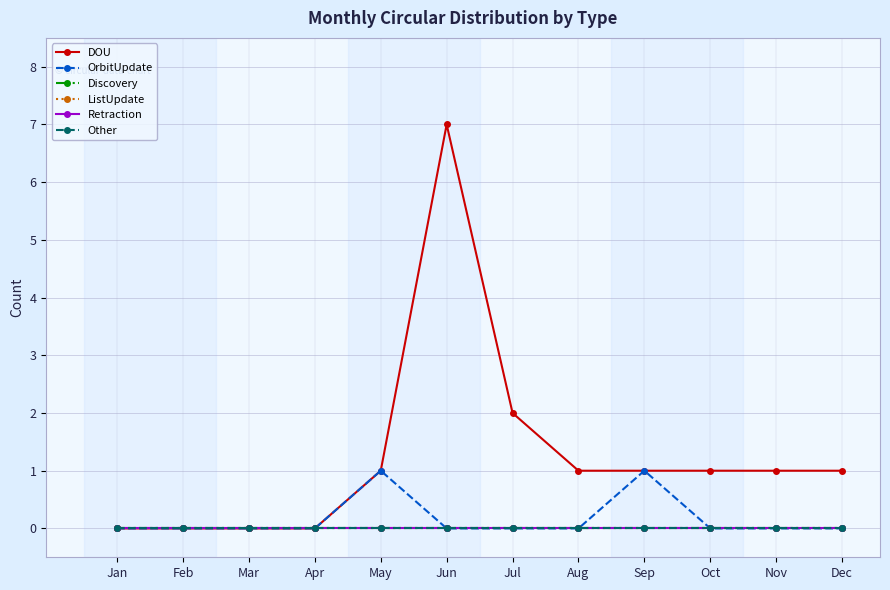

Reading left to right, extract all data points from this chart.

DOU: Jan=0	Feb=0	Mar=0	Apr=0	May=1	Jun=7	Jul=2	Aug=1	Sep=1	Oct=1	Nov=1	Dec=1
OrbitUpdate: Jan=0	Feb=0	Mar=0	Apr=0	May=1	Jun=0	Jul=0	Aug=0	Sep=1	Oct=0	Nov=0	Dec=0
Discovery: Jan=0	Feb=0	Mar=0	Apr=0	May=0	Jun=0	Jul=0	Aug=0	Sep=0	Oct=0	Nov=0	Dec=0
ListUpdate: Jan=0	Feb=0	Mar=0	Apr=0	May=0	Jun=0	Jul=0	Aug=0	Sep=0	Oct=0	Nov=0	Dec=0
Retraction: Jan=0	Feb=0	Mar=0	Apr=0	May=0	Jun=0	Jul=0	Aug=0	Sep=0	Oct=0	Nov=0	Dec=0
Other: Jan=0	Feb=0	Mar=0	Apr=0	May=0	Jun=0	Jul=0	Aug=0	Sep=0	Oct=0	Nov=0	Dec=0